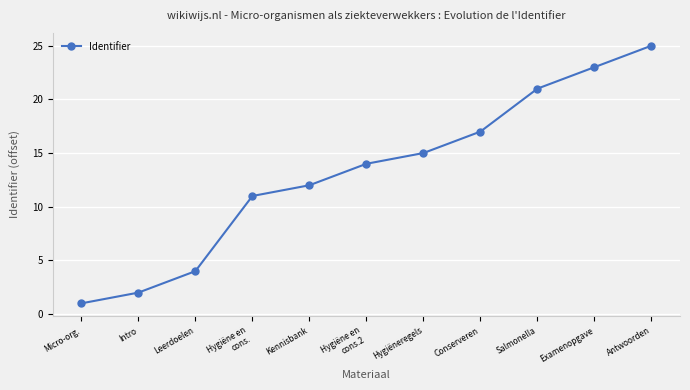

How many values are below 14?

5